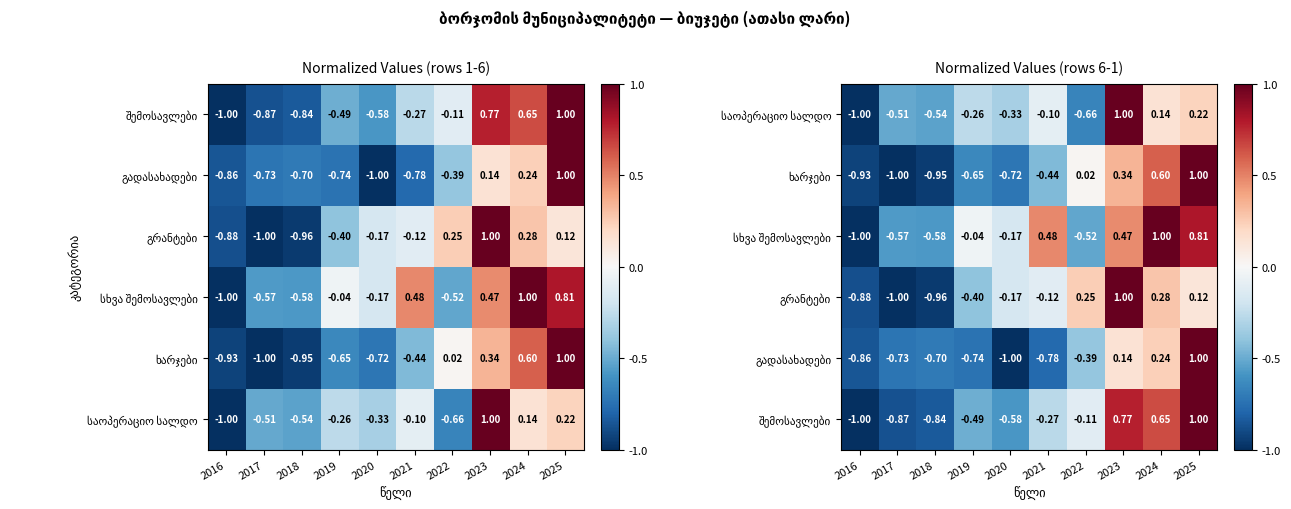

At how many categories does at least one series exceed 0?

5